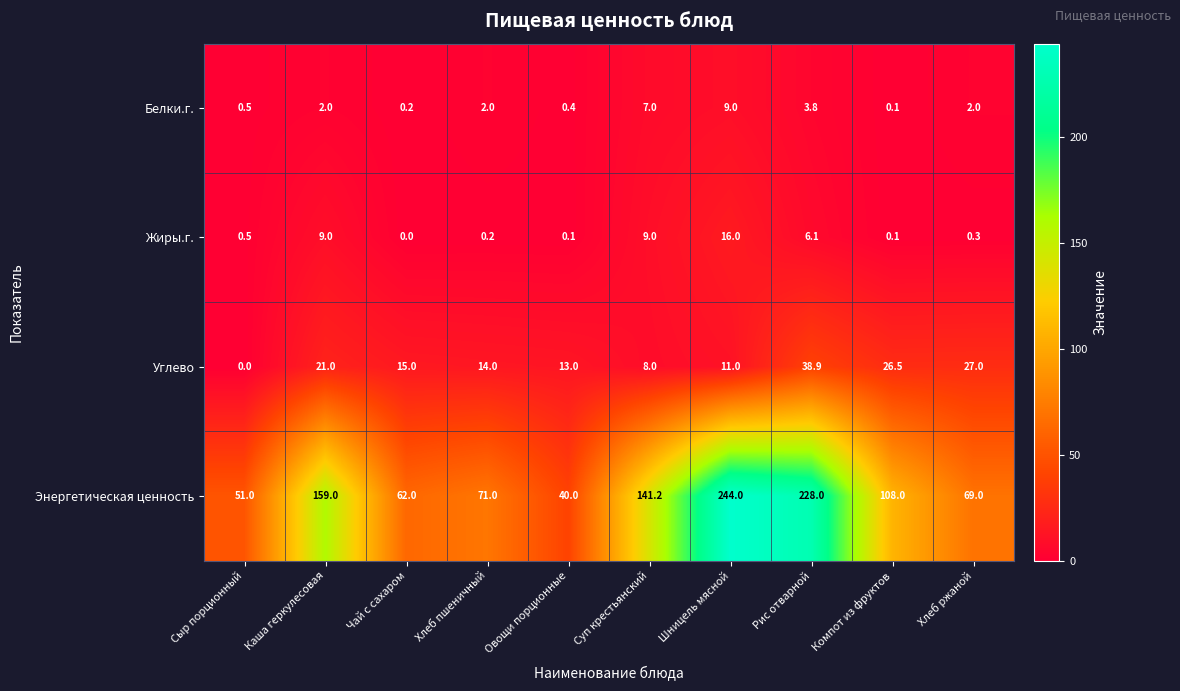

Which label corresponds to the largest value in the chart?

Шницель мясной